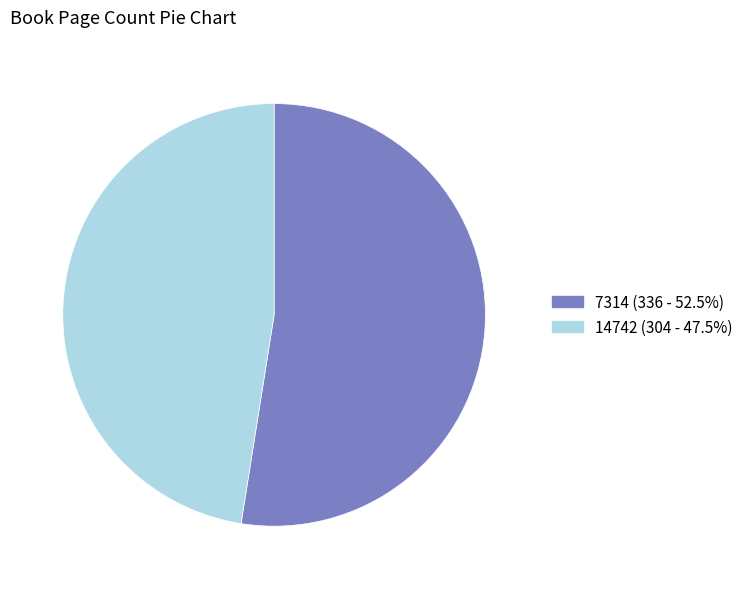

Which slice is the smallest?

14742